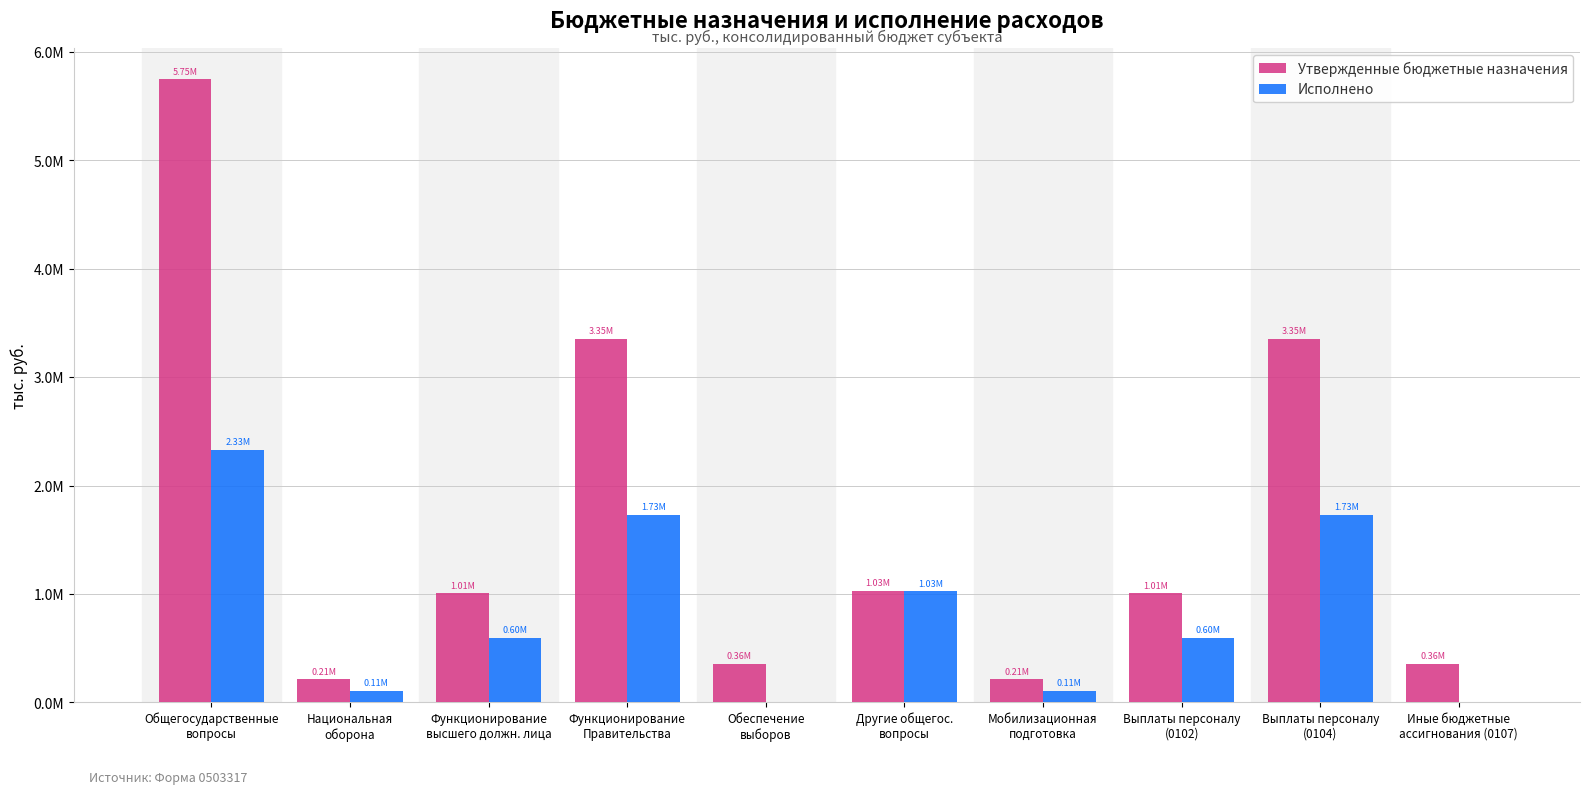

Are the bars horizontal?

No